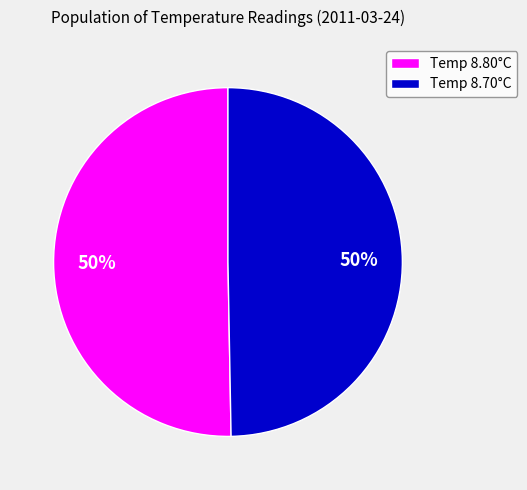

To the nearest percent, what portion does Temp 8.70°C represent?

50%